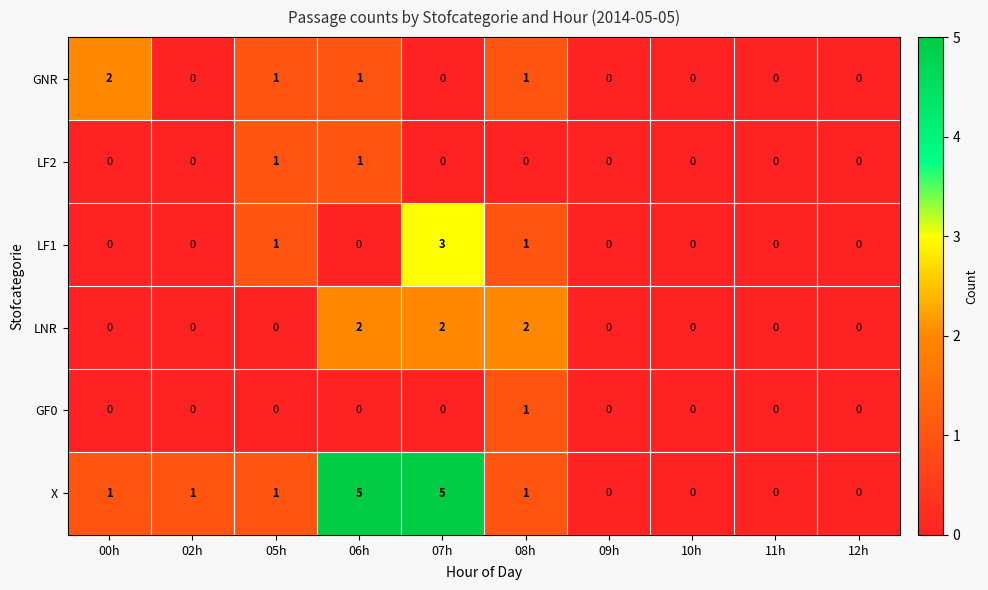

How many X values are between 0 and 1?

8